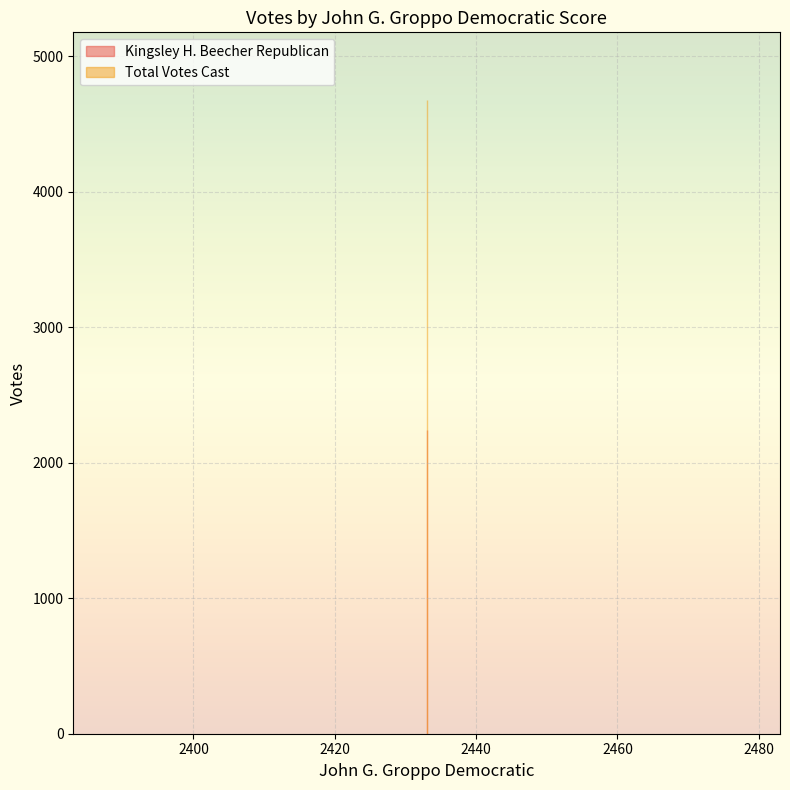

What is the average value of the Kingsley H. Beecher Republican series?

2245